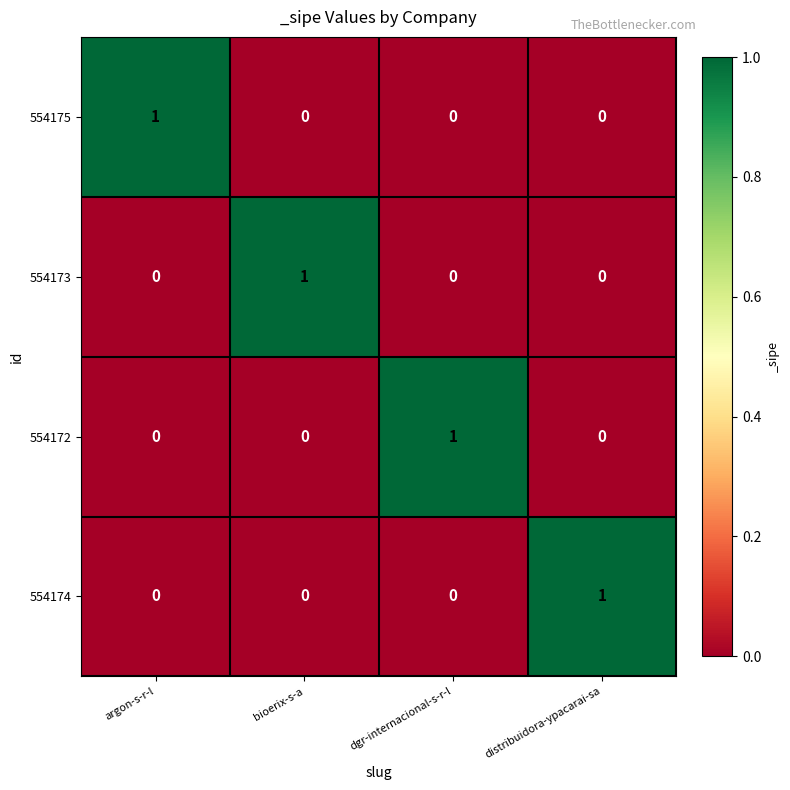

How many 554174 values are between 0 and 1?

4